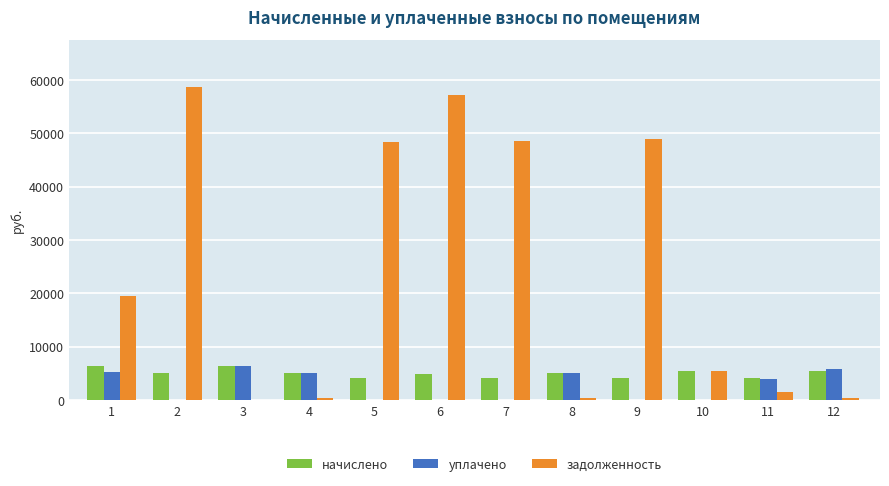

What is the maximum value for уплачено?

6425.5